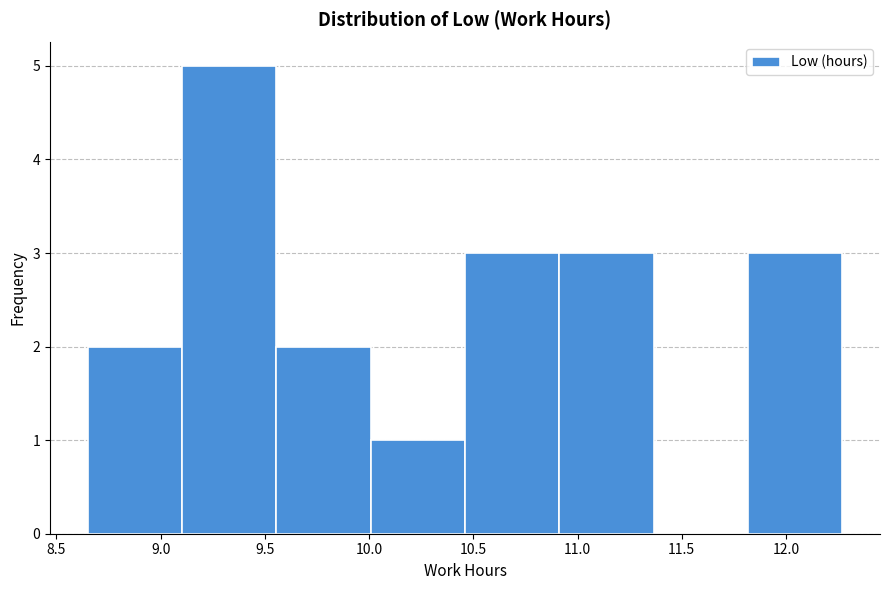

Reading left to right, list every bar in this chart as the range it spans on the x-axis followed by its height. Neither the bar edges nor the heights are printed on the chart, so give them approximately, as read against the axes.

8.65 to 9.10: 2
9.10 to 9.55: 5
9.55 to 10.00: 2
10.00 to 10.45: 1
10.45 to 10.90: 3
10.90 to 11.35: 3
11.35 to 11.80: 0
11.80 to 12.25: 3